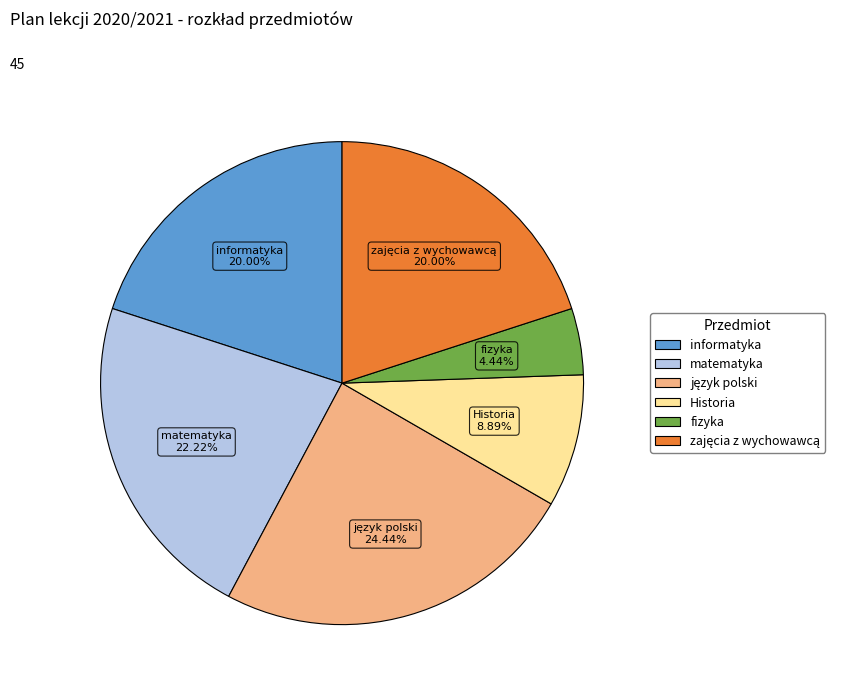

Do matematyka and Historia together represent more than half of the pie?

No